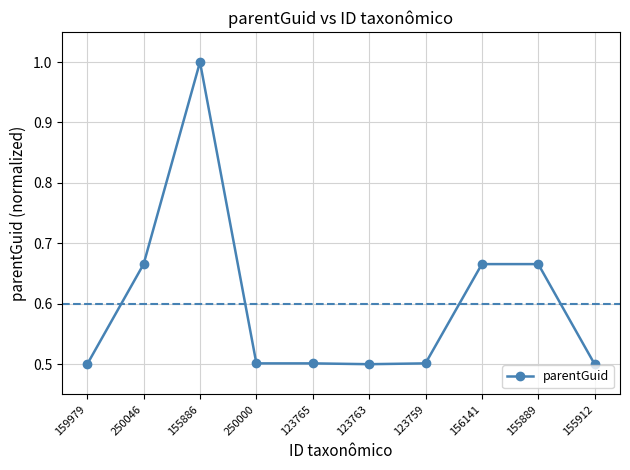

At which category does the chart reach its peak across all series?

155886